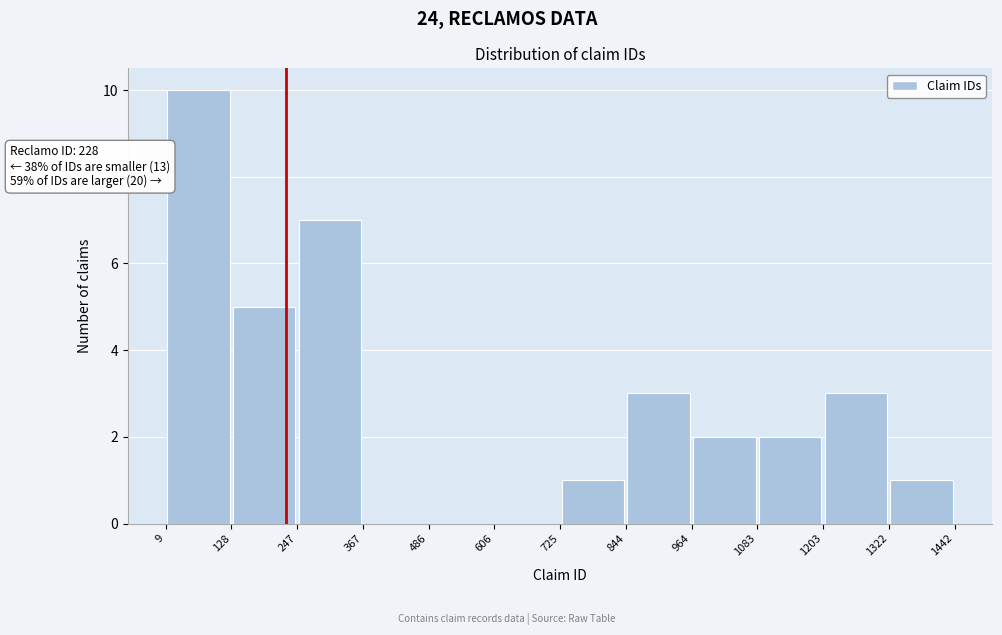

Which range on the x-axis has the tallest bar?

9 to 128